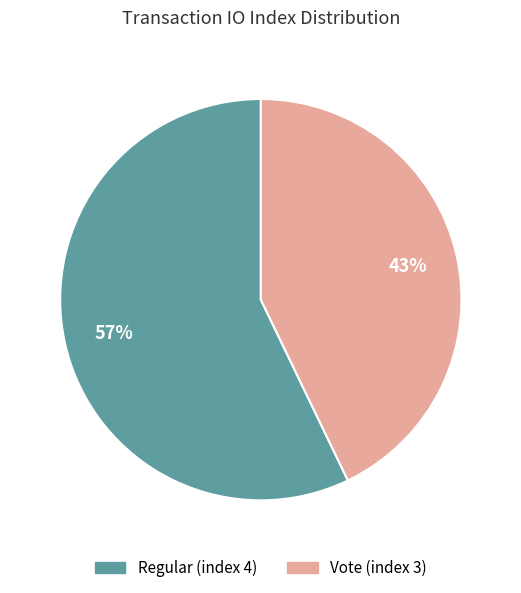

What is the majority slice?

Regular (index 4)